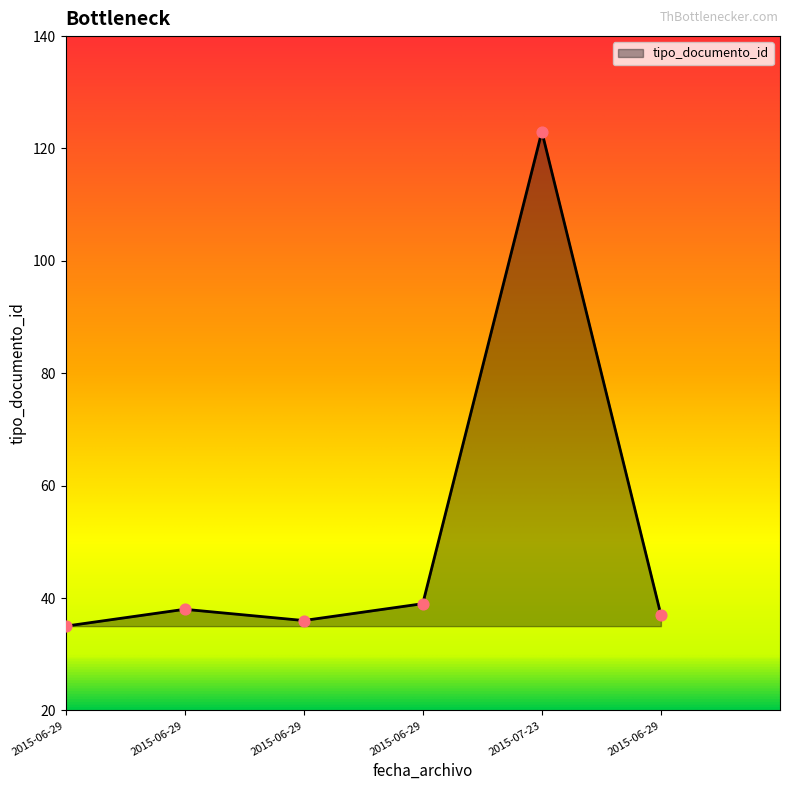

Is this an area chart (filled region under the line)?

Yes